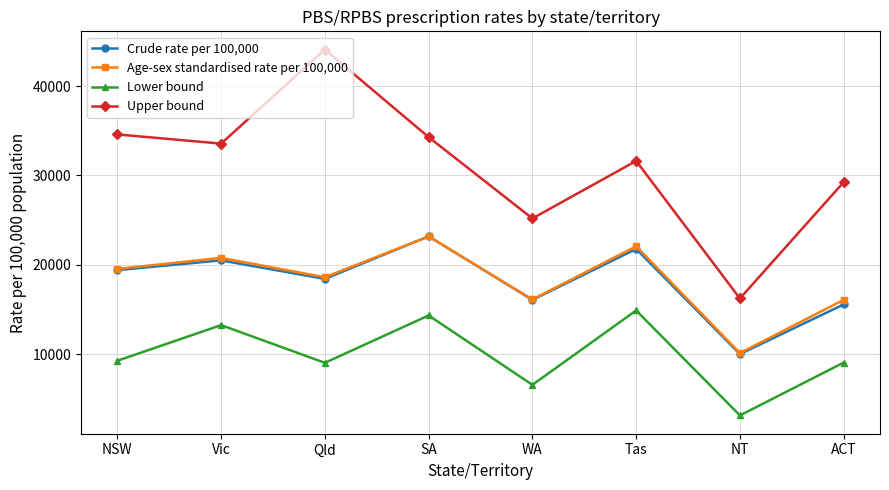

What value does the Lower bound series have at NSW?

9246